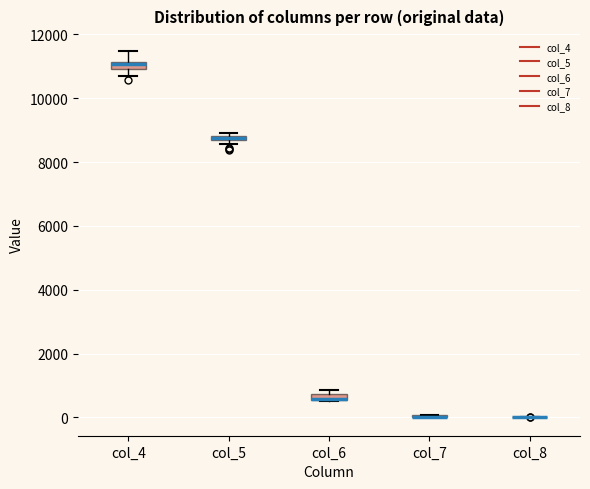

Where is the lower edge of the box for col_6 on the y-axis? The values are not printed on the chart, so give them approximately, as read against the axis.

600